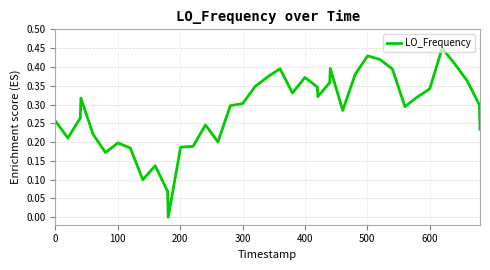

Reading right to left, what are all the values shown in this chart?

0.2	0.3	0.4	0.4	0.5	0.3	0.3	0.3	0.4	0.4	0.4	0.4	0.3	0.4	0.4	0.3	0.3	0.4	0.3	0.4	0.4	0.3	0.3	0.3	0.2	0.2	0.2	0.2	0.0	0.1	0.1	0.1	0.2	0.2	0.2	0.2	0.3	0.3	0.2	0.3